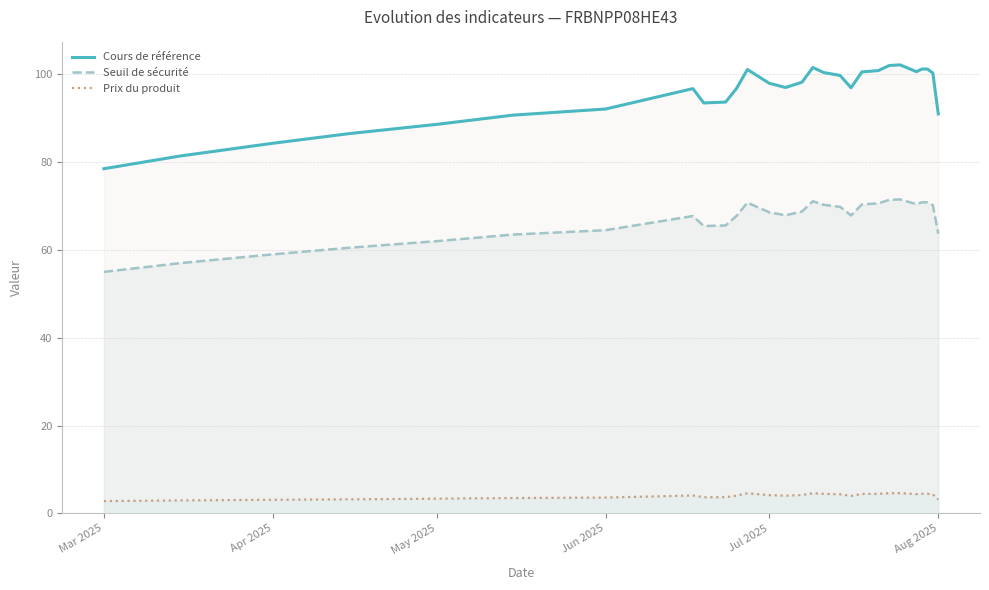

The value of Prix du produit at May 2025 is 3.4. True or false?

True